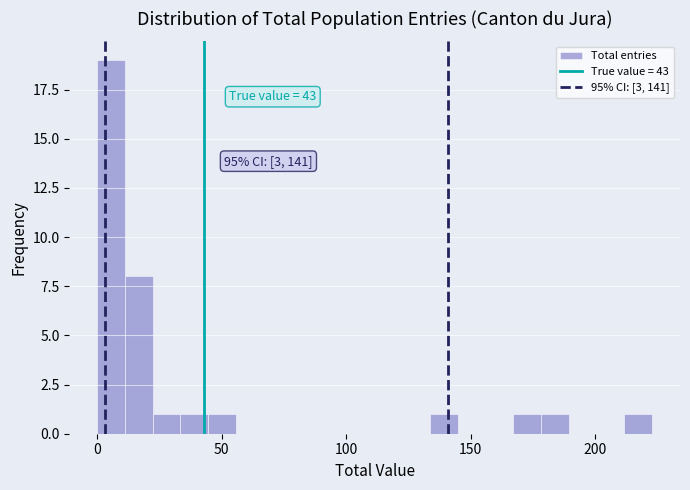

Read against the x-axis, roughly where is the centre of the tallest bar?

5